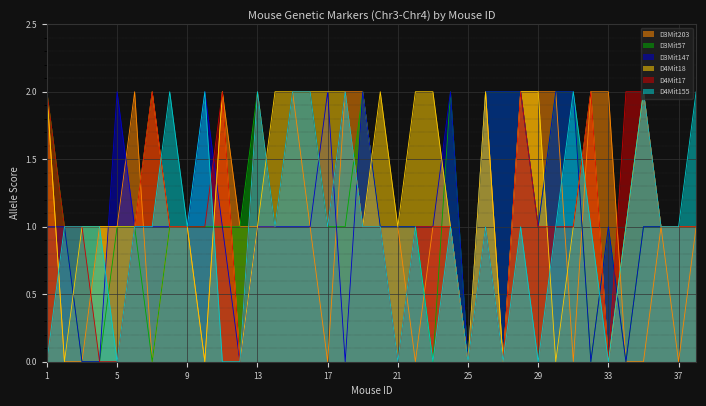

What is the difference between the maximum and minimum values in the D4Mit155 series?

2